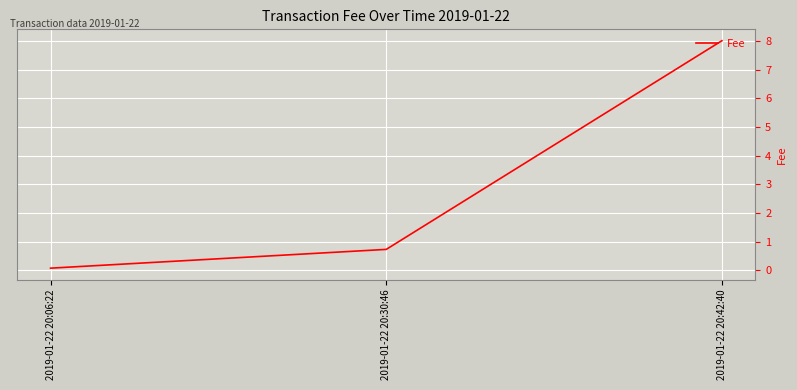

At which category does the chart reach its minimum across all series?

2019-01-22 20:06:22